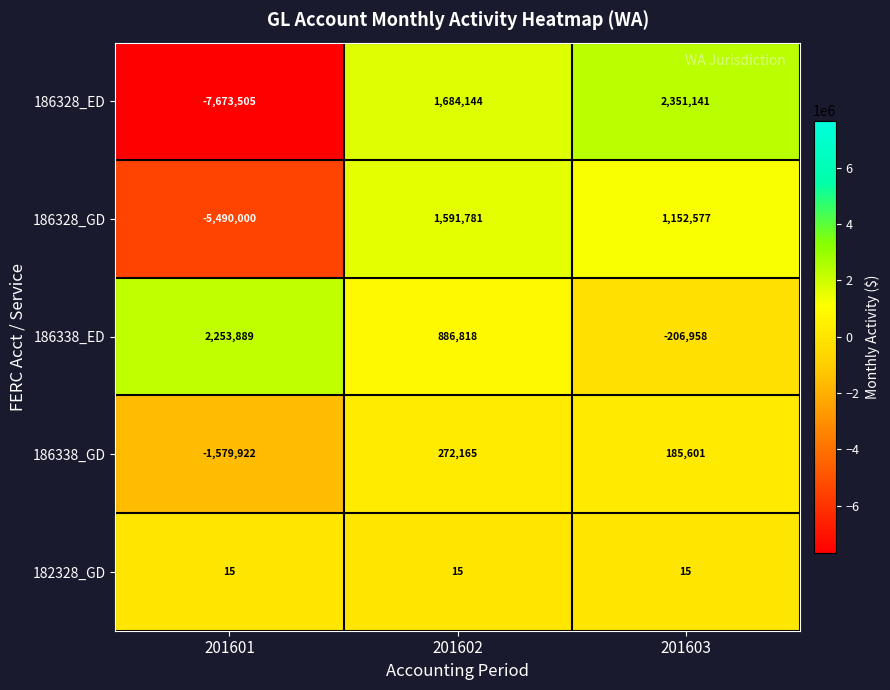

Read the 186338_ED value at 201603.

-206958